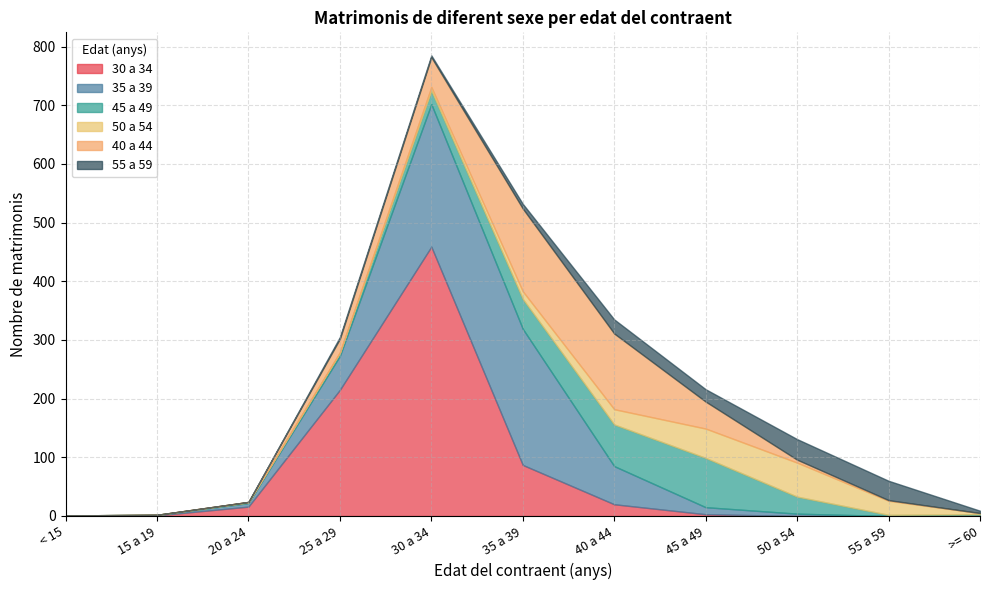

Reading right to left, extract all data points from this chart.

30 a 34: 2	0	0	3	20	87	459	215	16	1	0
35 a 39: 0	0	4	12	65	232	243	58	6	1	1
45 a 49: 1	2	29	84	71	51	23	5	1	0	0
50 a 54: 2	24	58	50	26	13	6	1	1	0	0
40 a 44: 0	1	5	46	129	141	51	23	0	0	0
55 a 59: 4	33	35	21	24	8	3	3	0	0	0